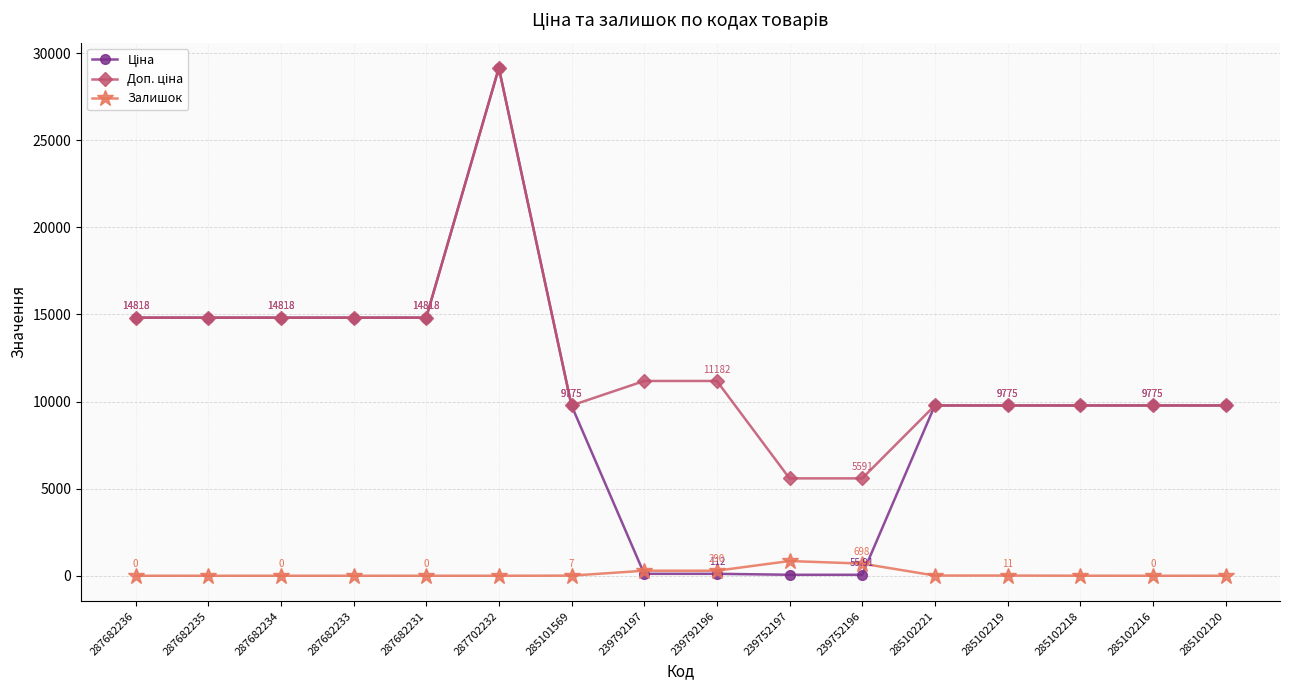

At which category is the sum across all series the highest?

287702232